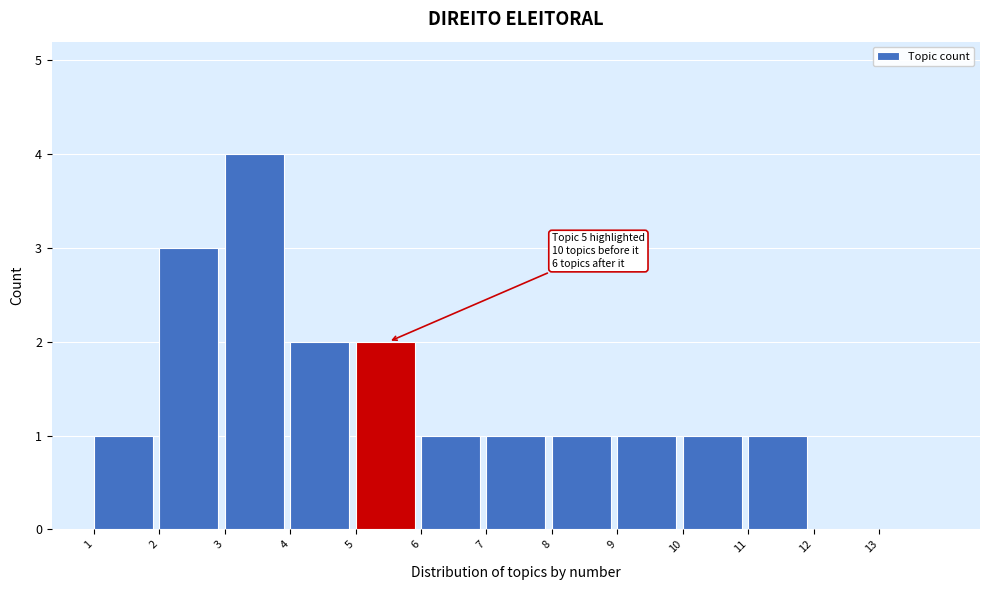

Which range on the x-axis has the tallest bar?

3 to 4